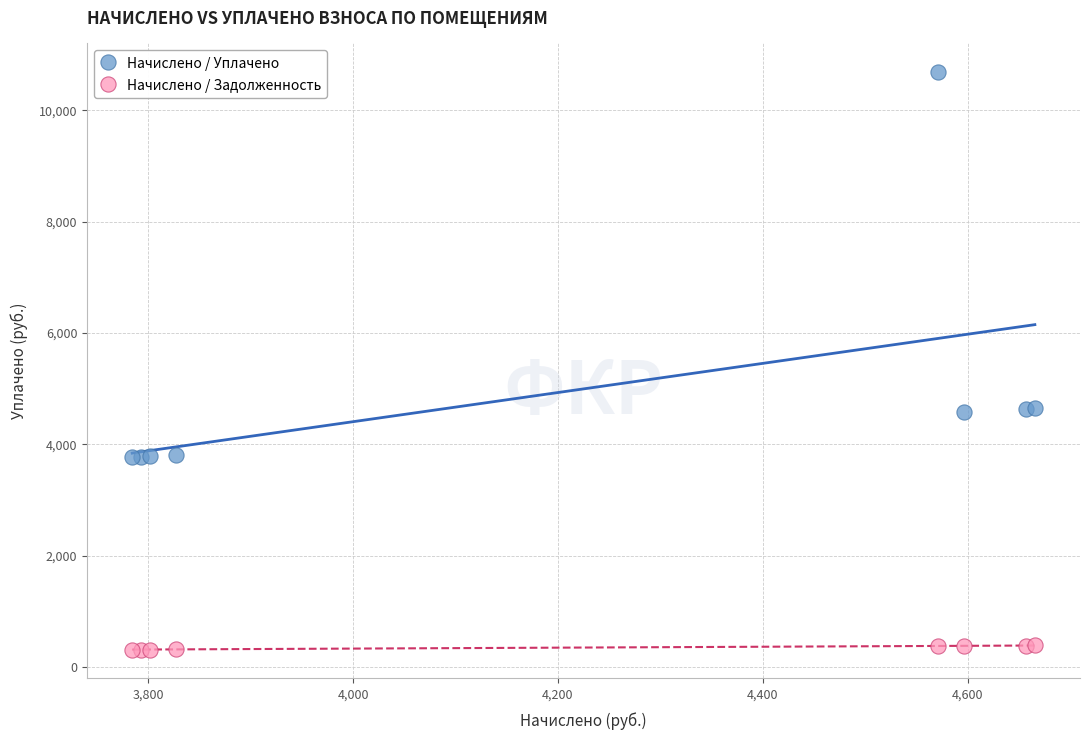

Which series reaches the maximum Y coordinate?

Начислено / Уплачено